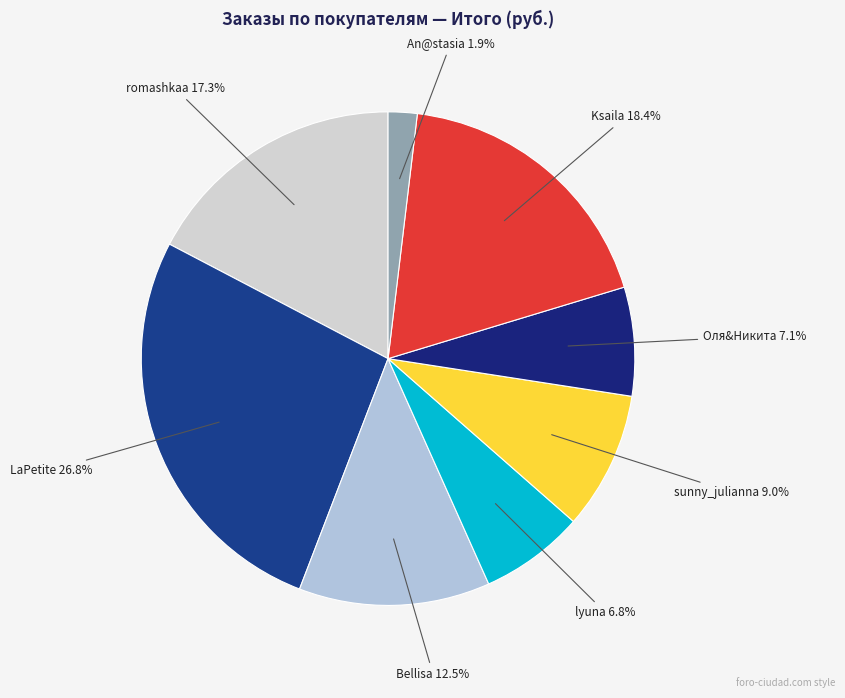

Count the number of slices in the pie.

8